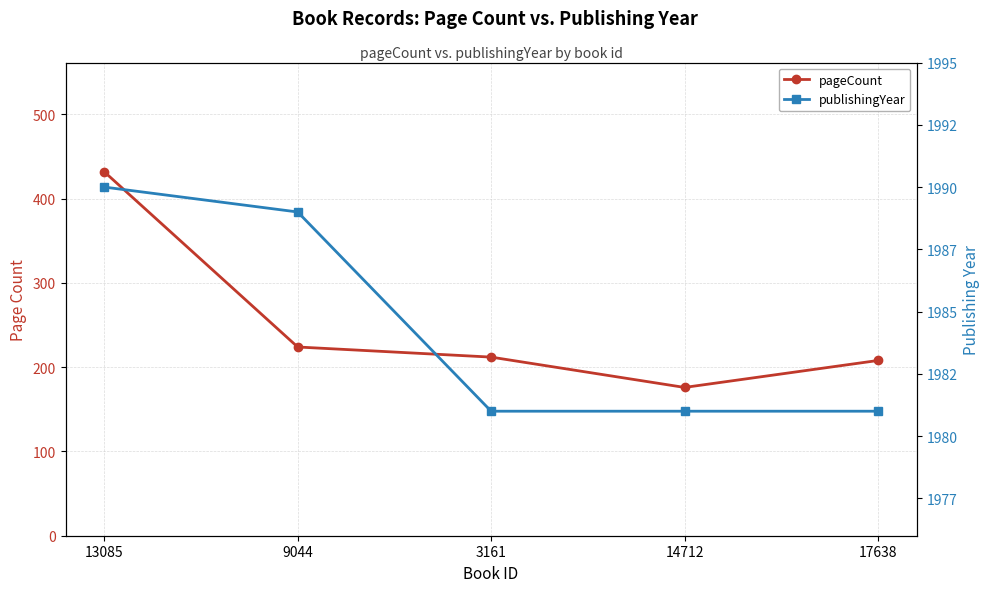

What value does the pageCount series have at 13085, to the nearest 5?

430